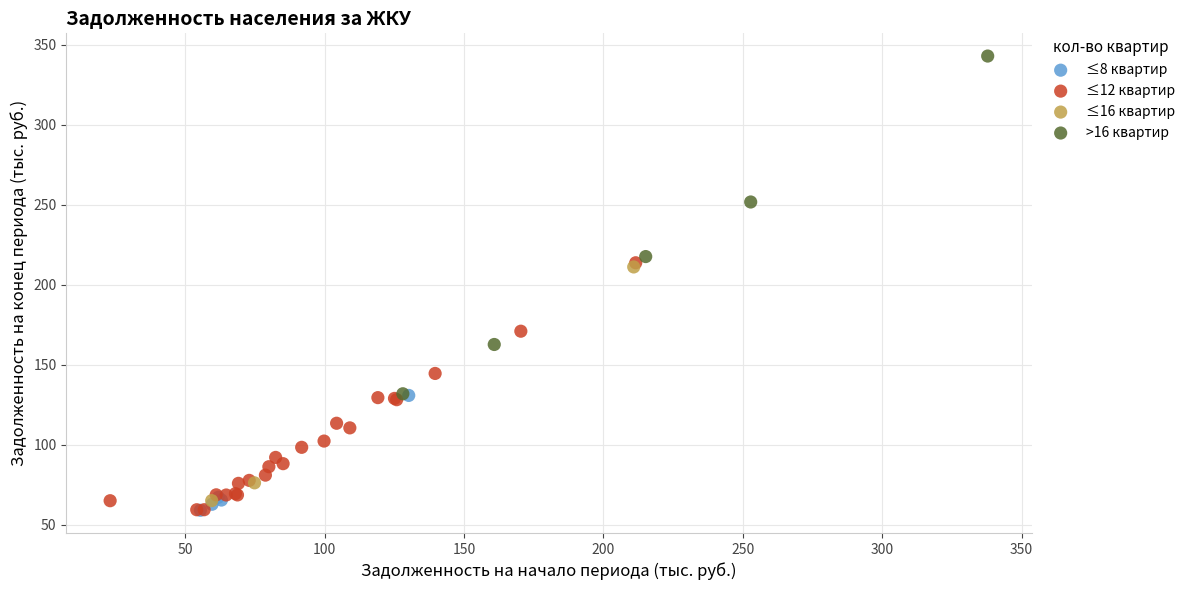

Which series has the largest Y range (max minus min)?

>16 квартир